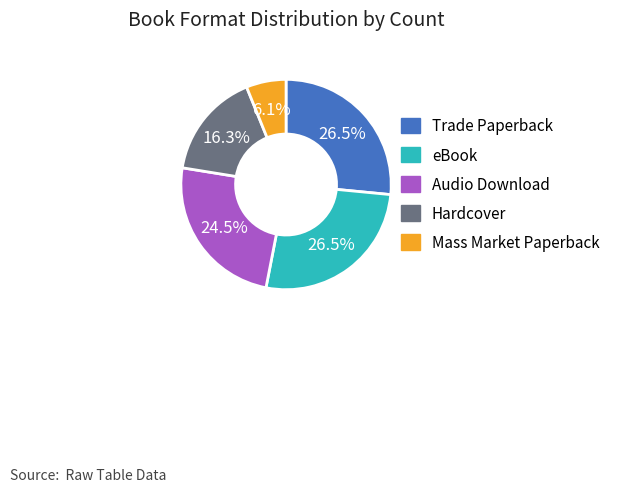

Which category has the smallest portion of the pie?

Mass Market Paperback